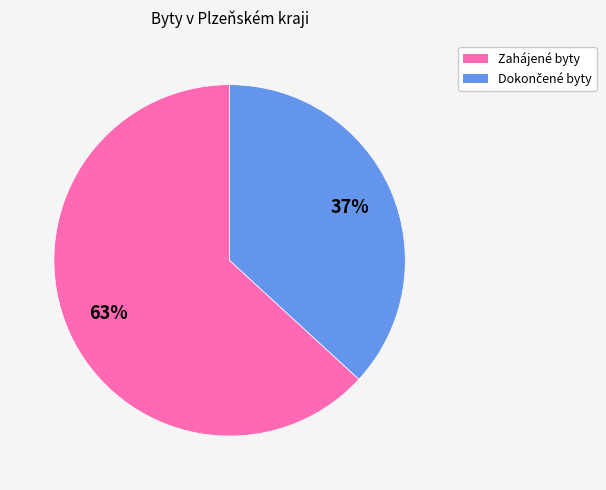

To the nearest percent, what is the difference between the largest and smallest slice percentages?

26%